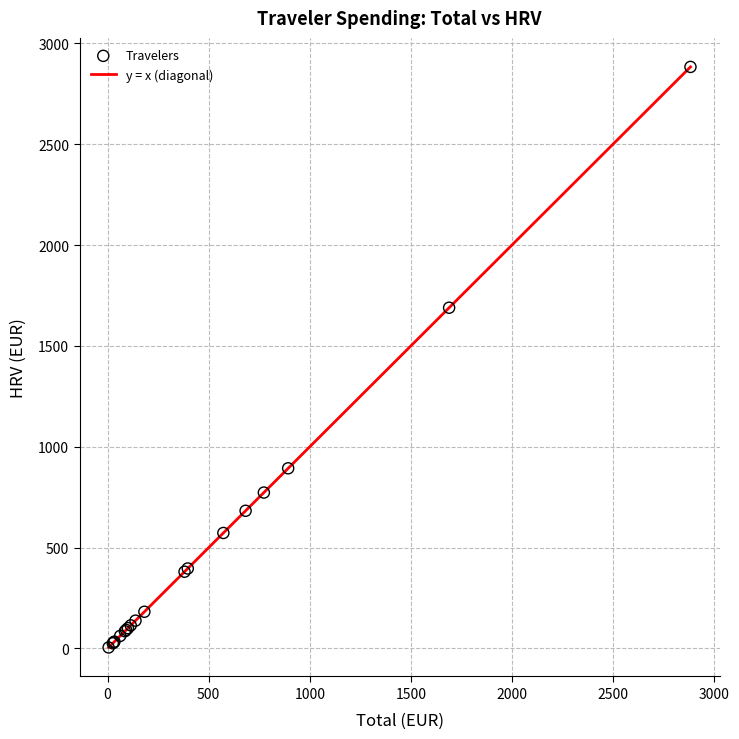

What Y value in the scatter plot is closest to 1444?

1689.3